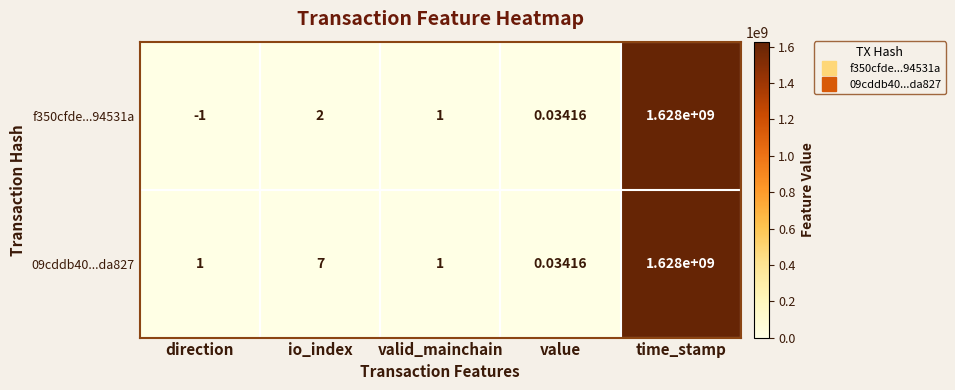

At how many categories does at least one series exceed 1070676114?

1